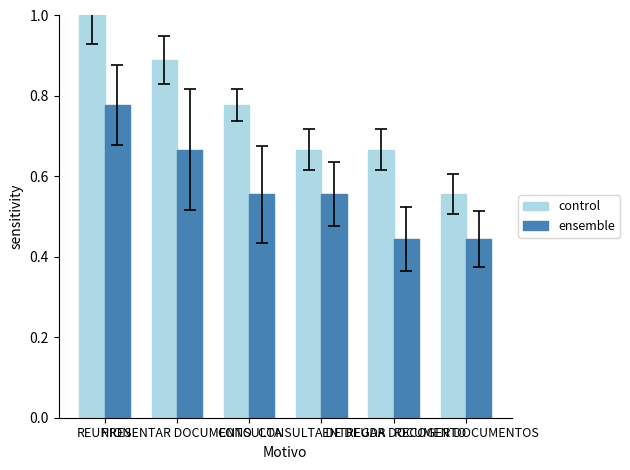

Rank the series by their average value, from highest to lowest.

control, ensemble